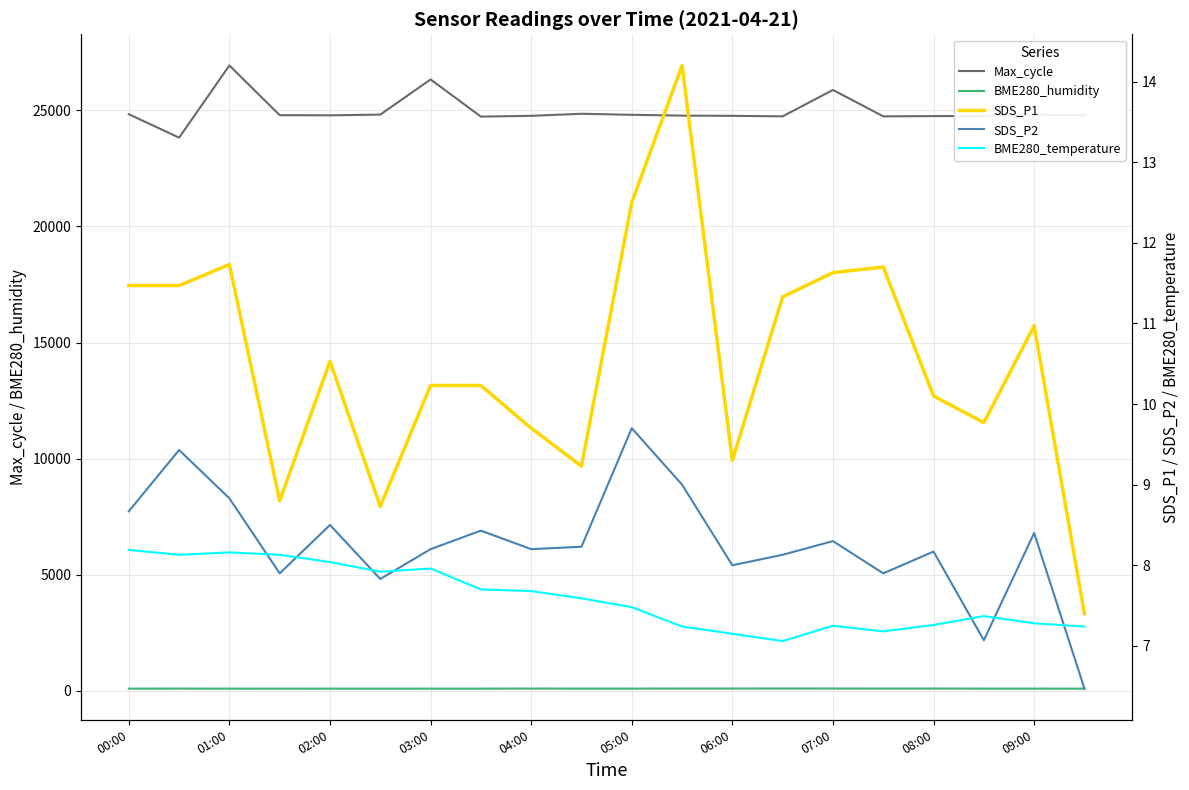

Which series has the largest range (max minus min)?

Max_cycle